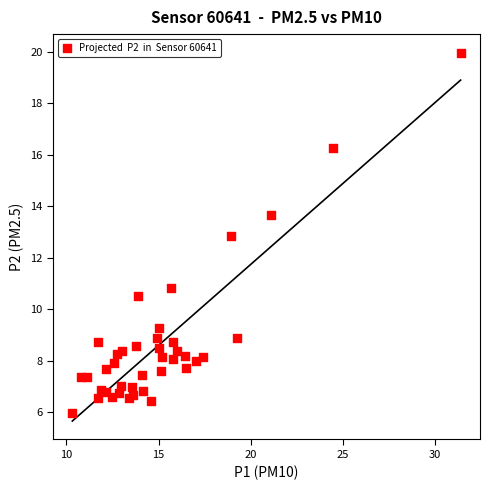

What Y value in the scatter plot is closest to 12?

12.8